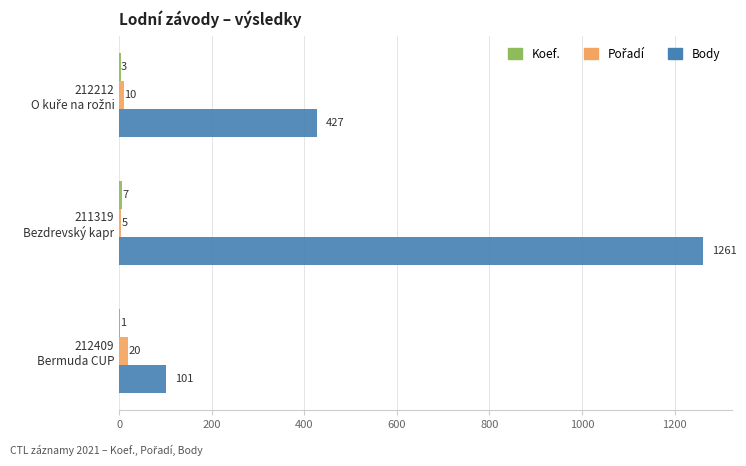

Which series has the largest total across all categories?

Body